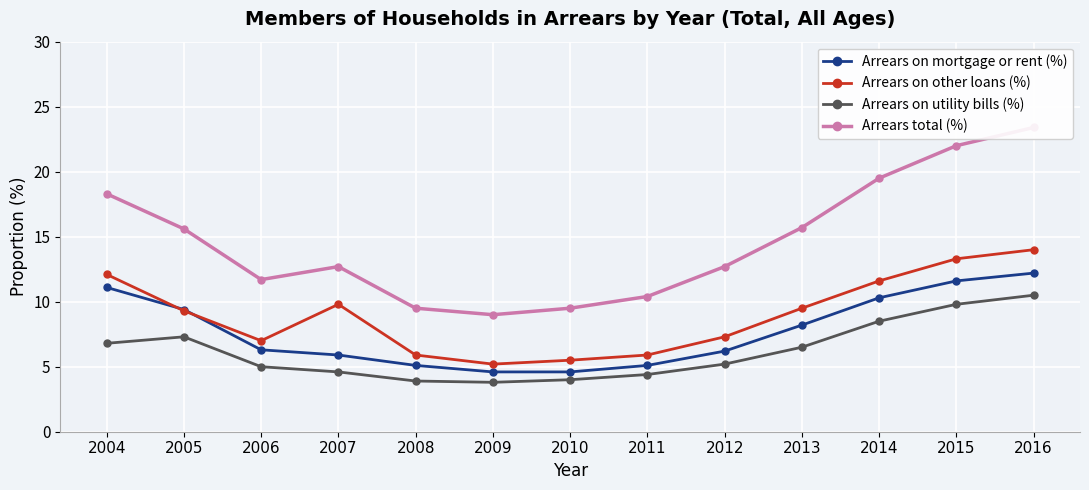

Between 2014 and 2016, which is larger?

2016